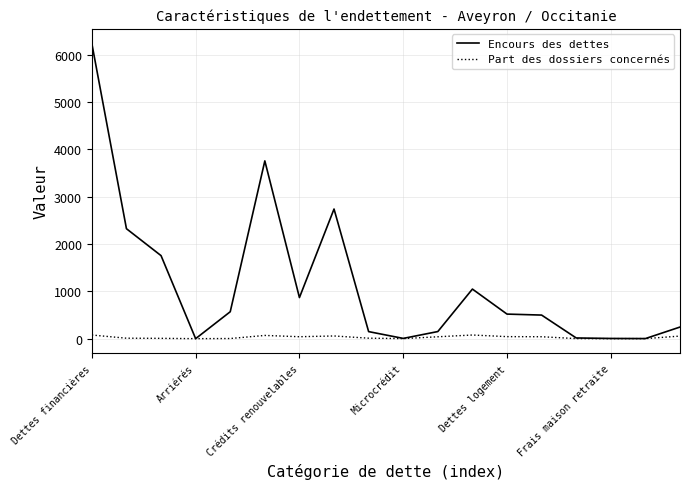

List the series in order of their peak value, highest first.

Encours des dettes, Part des dossiers concernés